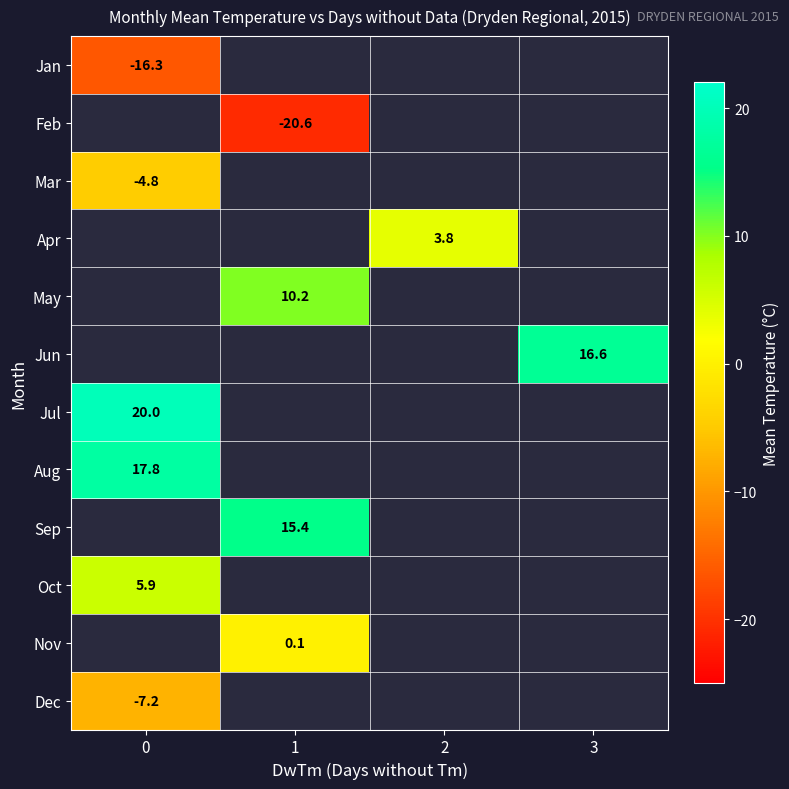

The value of Nov at 1 is 0.1. True or false?

True